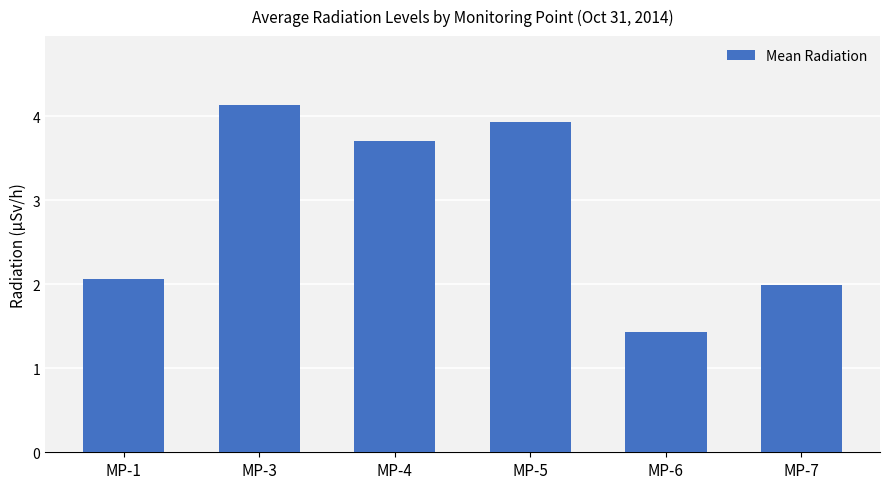

What value does the data have at MP-4?

3.7